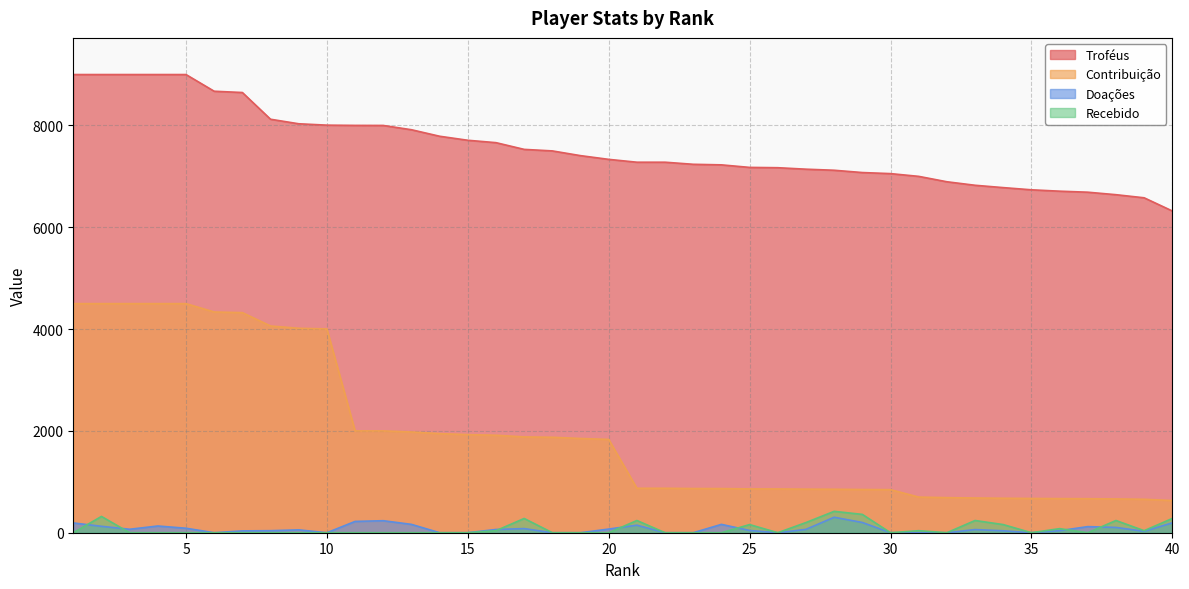

What are all the series names shown in the legend?

Troféus, Contribuição, Doações, Recebido